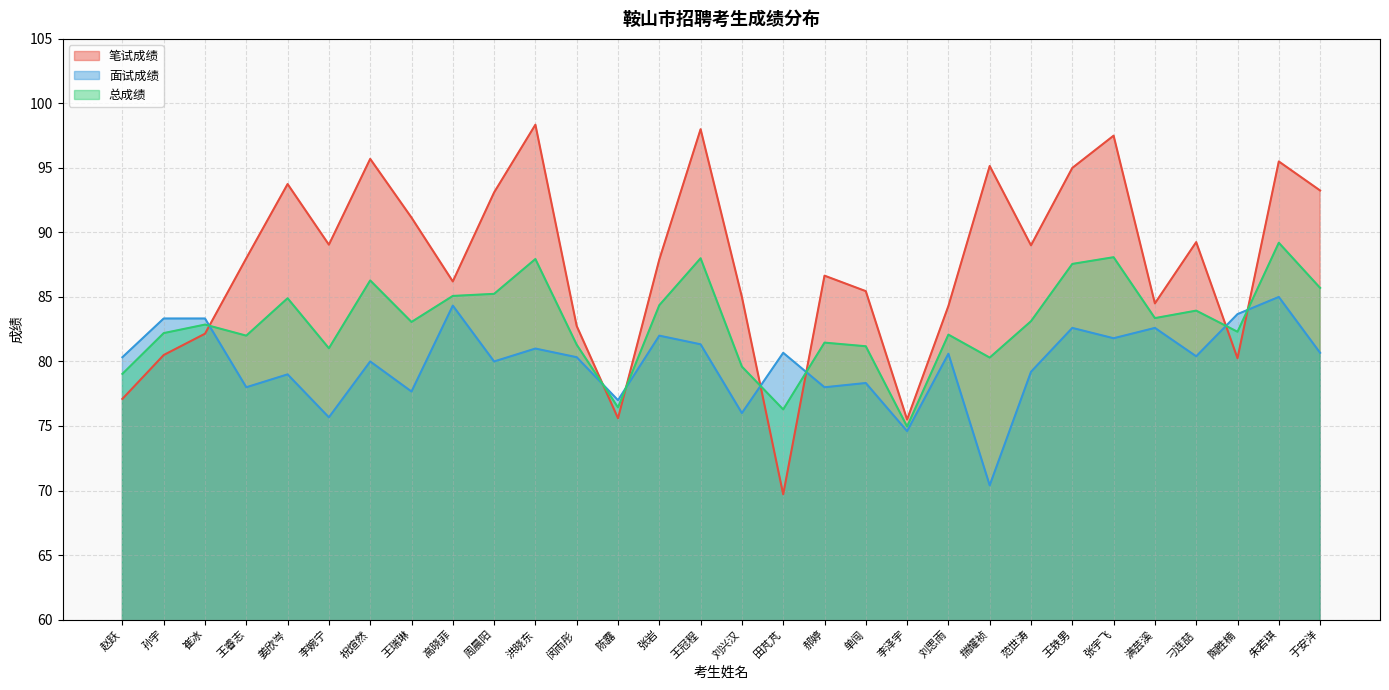

At which category does 笔试成绩 reach its first local peak?

姜欣岑